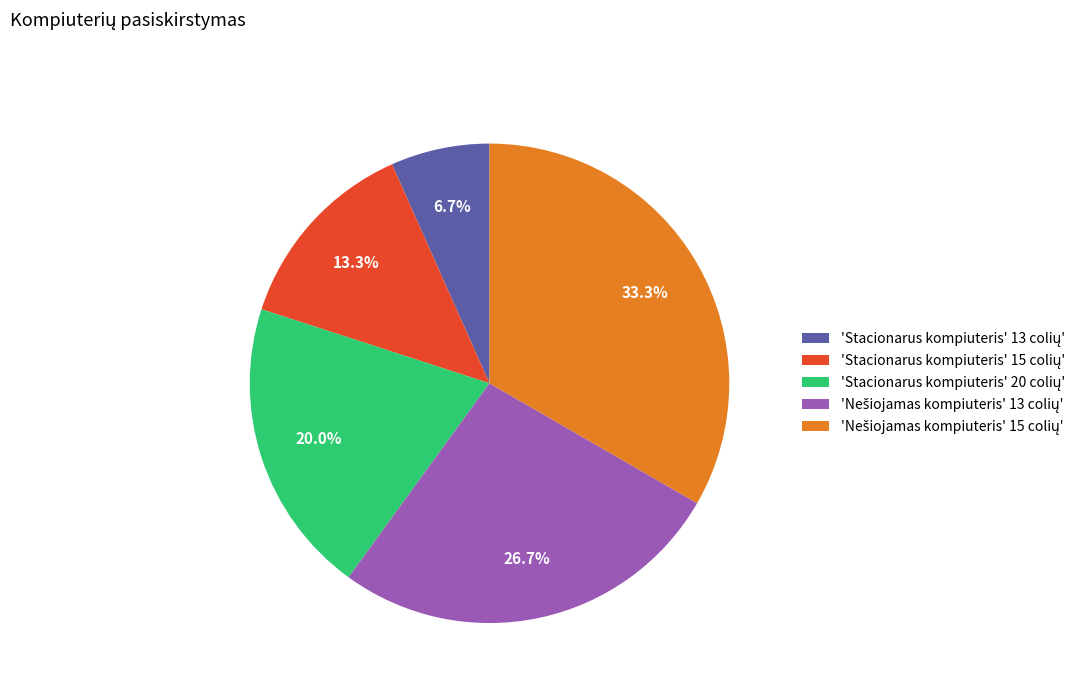

Is there any slice that represents more than half of the pie?

No